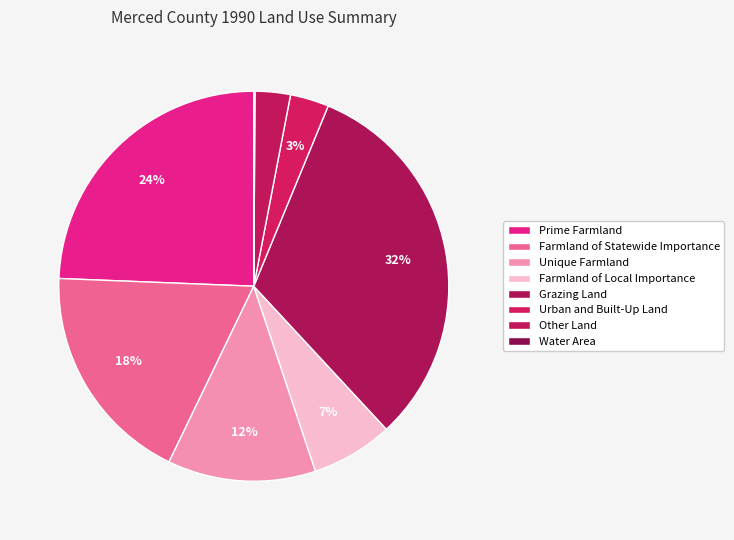

What percentage is the Farmland of Statewide Importance slice, to the nearest percent?

18%